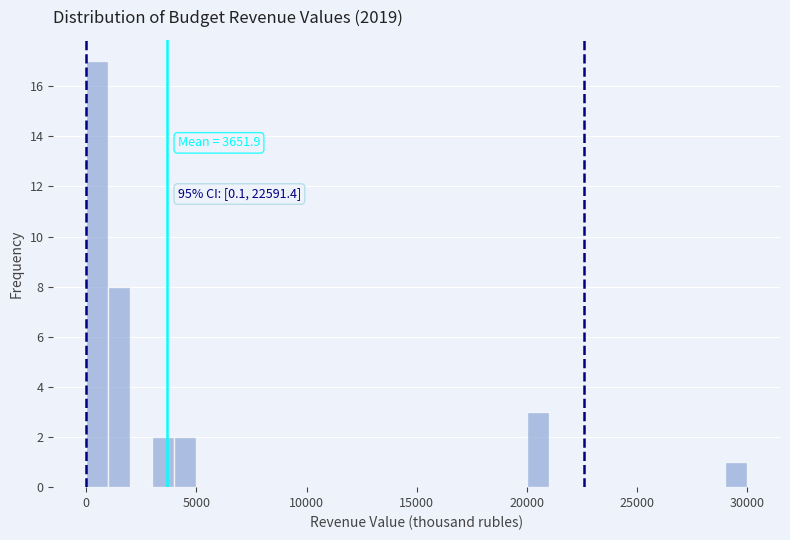

Read against the x-axis, roughly where is the centre of the tallest bar?

500